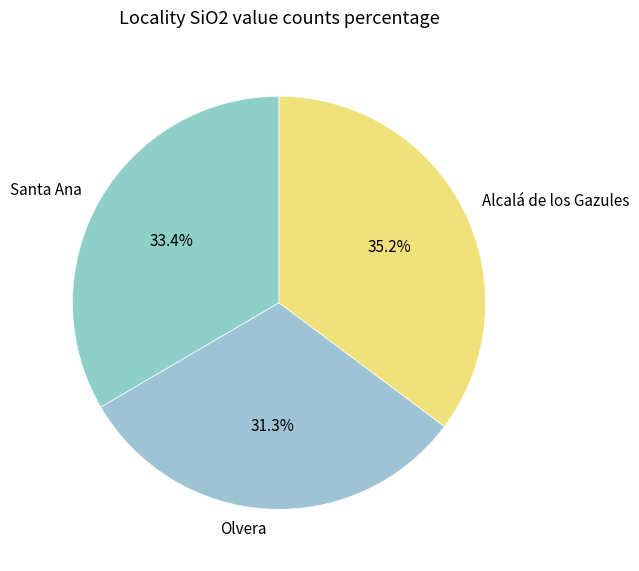

What percentage is NOT represented by Olvera?

68.5%